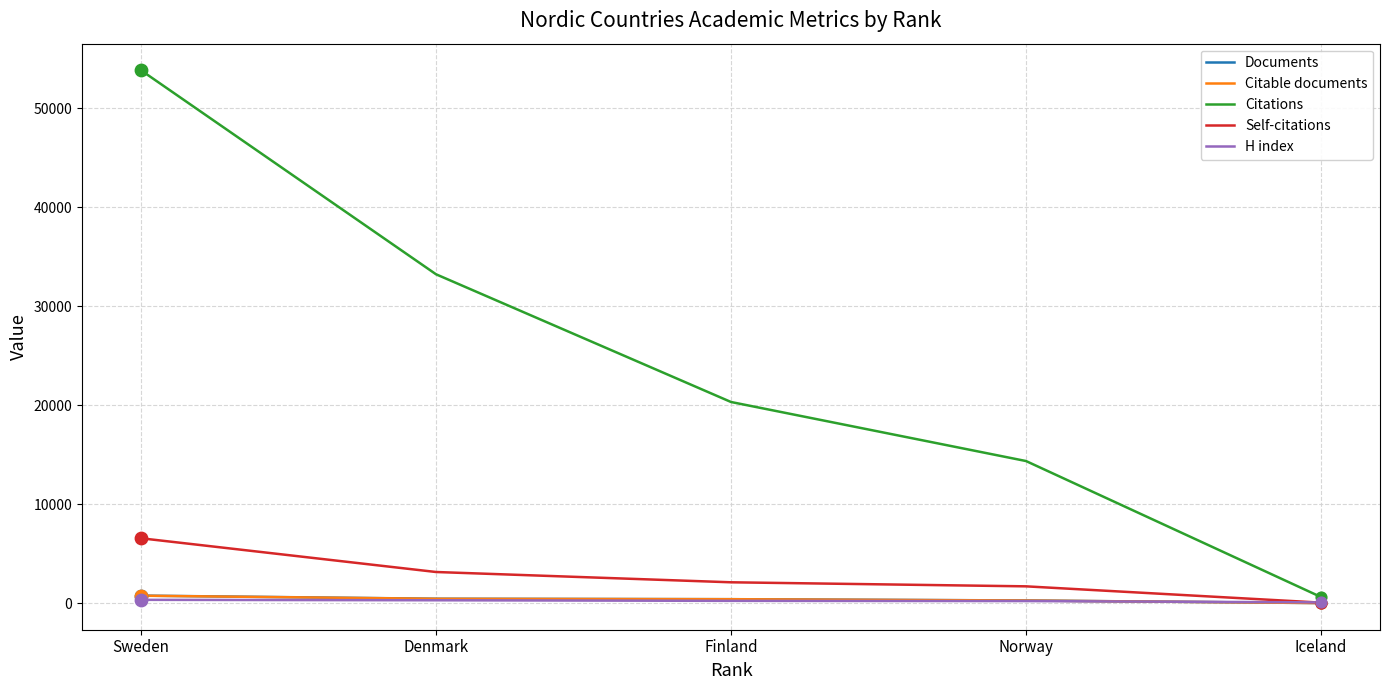

Which series changed the most between Sweden and Denmark?

Citations